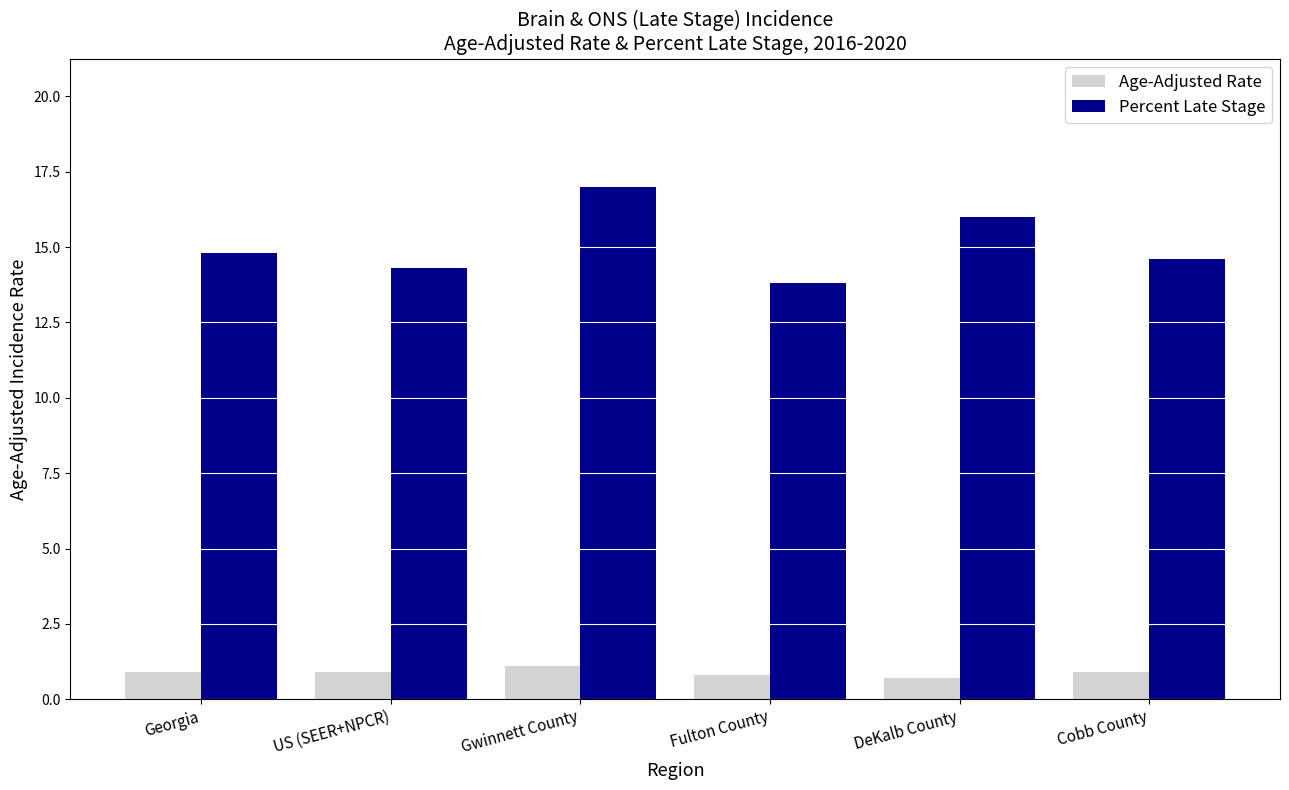

At how many categories does at least one series exceed 13?

6